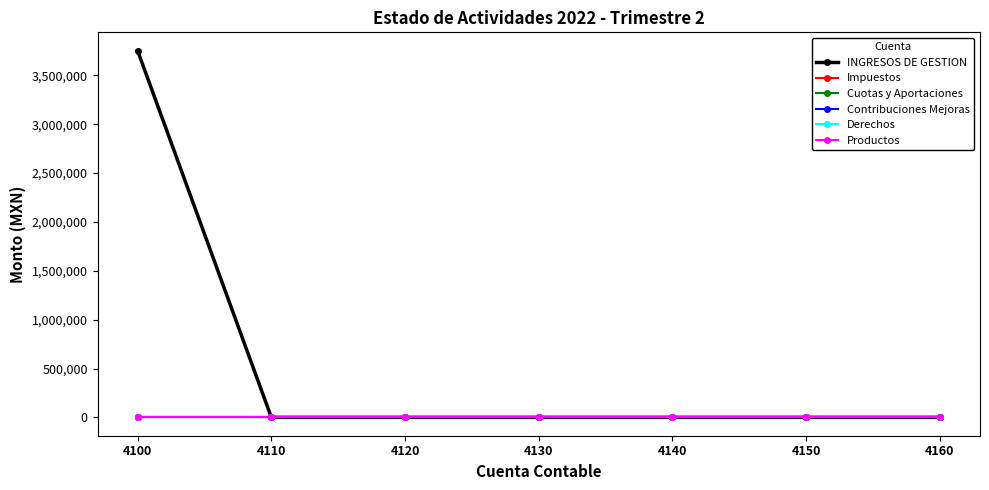

How many lines are shown in the chart?

6